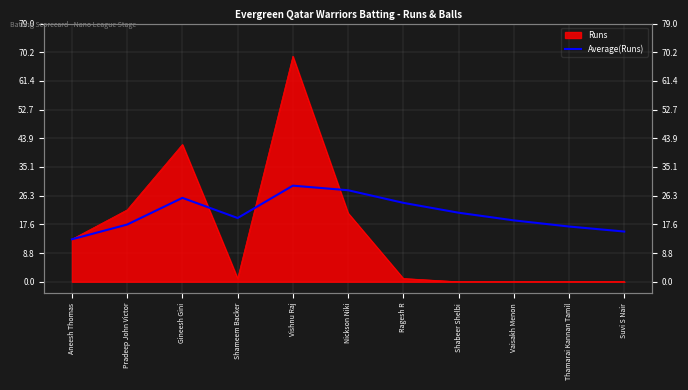

Where is the first local maximum?

Gineesh Gini